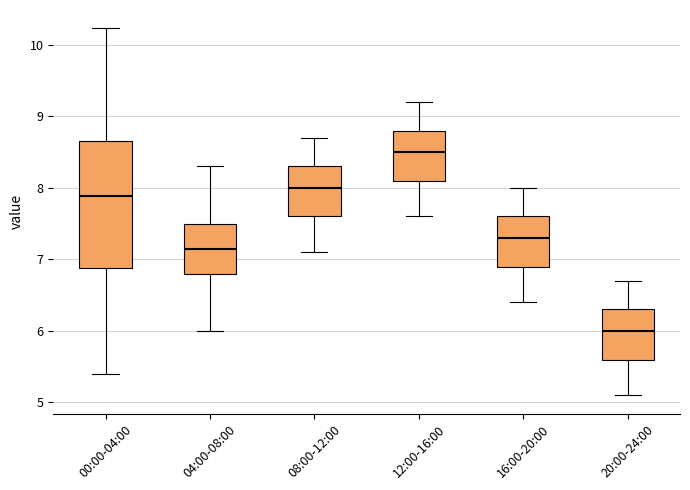

Reading left to right, transcribe this box plot: for each box, give where its median line is, the range the box spans, and where its two whiskers end, as read against the y-axis. The values are not printed on the chart, so give them approximately, as read against the axis.

00:00-04:00: median 7.9, box 6.9 to 8.7, whiskers 5.4 to 10.2
04:00-08:00: median 7.2, box 6.8 to 7.5, whiskers 6.0 to 8.3
08:00-12:00: median 8.0, box 7.6 to 8.3, whiskers 7.1 to 8.7
12:00-16:00: median 8.5, box 8.1 to 8.8, whiskers 7.6 to 9.2
16:00-20:00: median 7.3, box 6.9 to 7.6, whiskers 6.4 to 8.0
20:00-24:00: median 6.0, box 5.6 to 6.3, whiskers 5.1 to 6.7